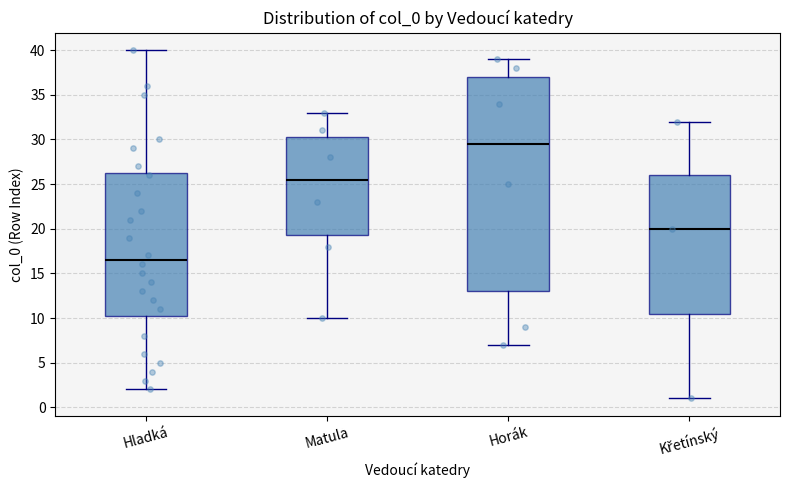

Which box's median line is the highest?

Horák